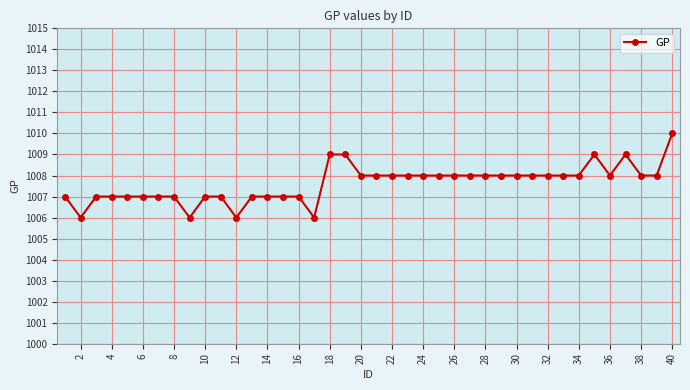

What is the difference between the maximum and minimum values?

4